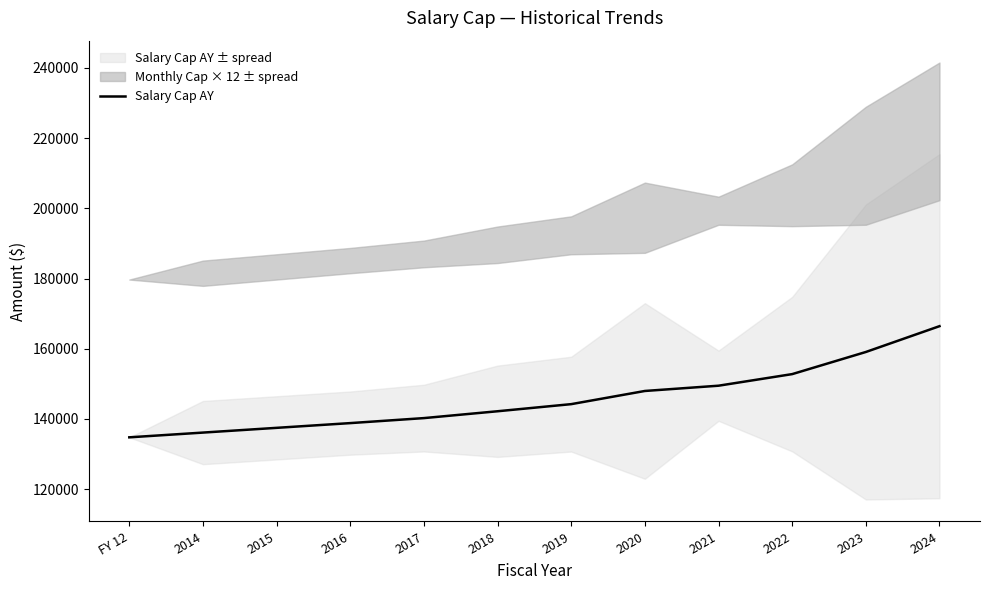

The value of Salary Cap AY at 2014 is 136126. True or false?

True